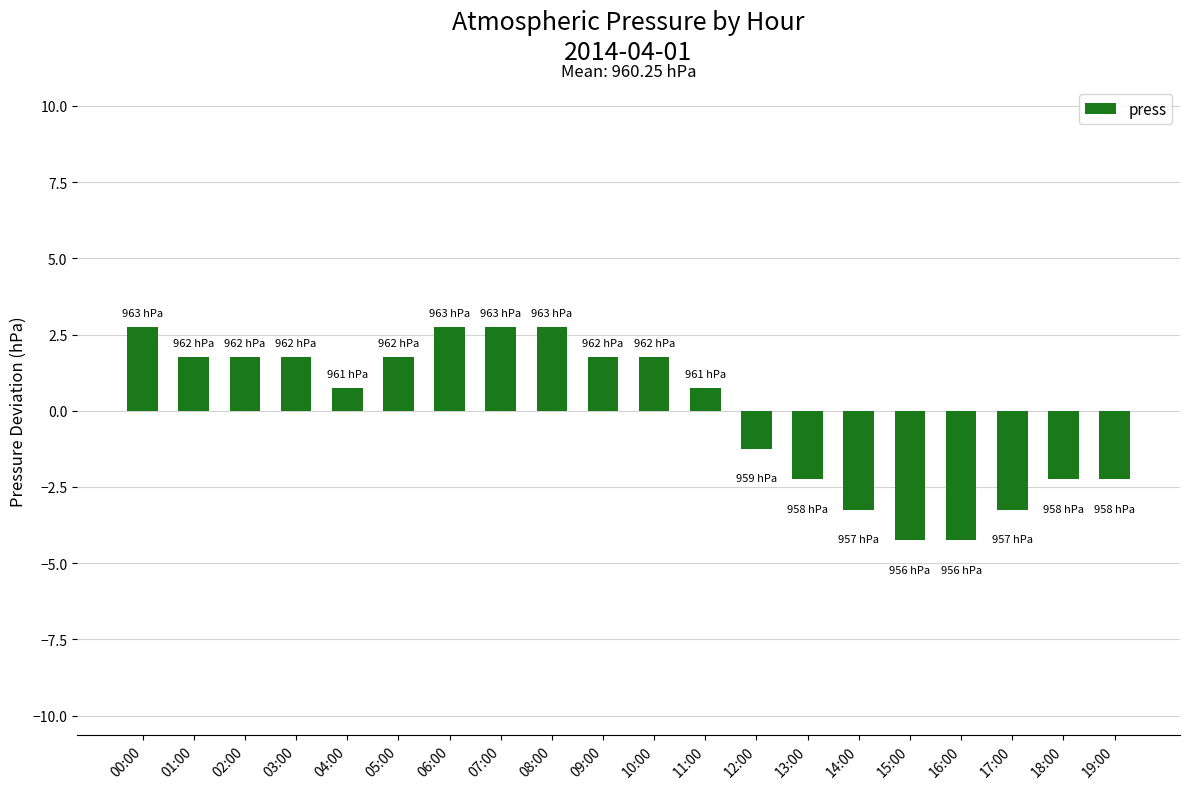

What is the value of the 9th bar from the left?

2.8